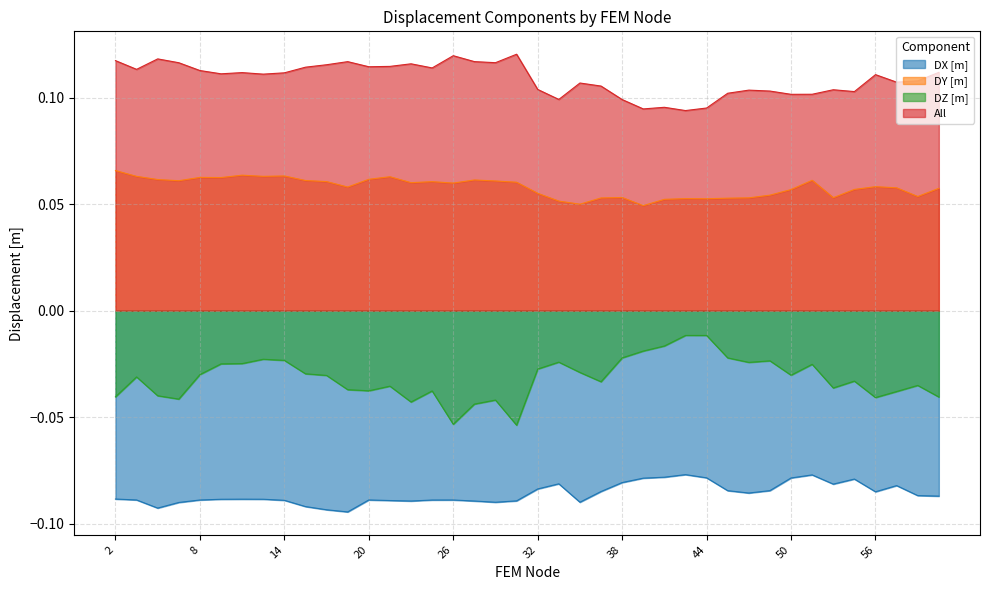

What is the spread (max minus min) of values at 53?

0.2